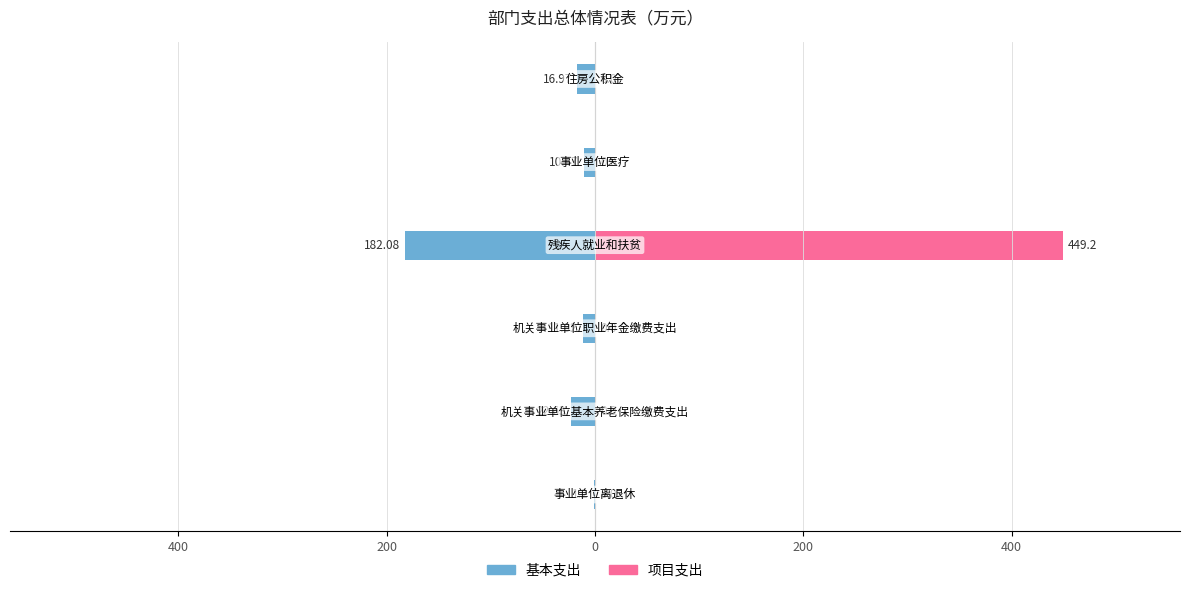

Which series has the widest spread of values?

项目支出